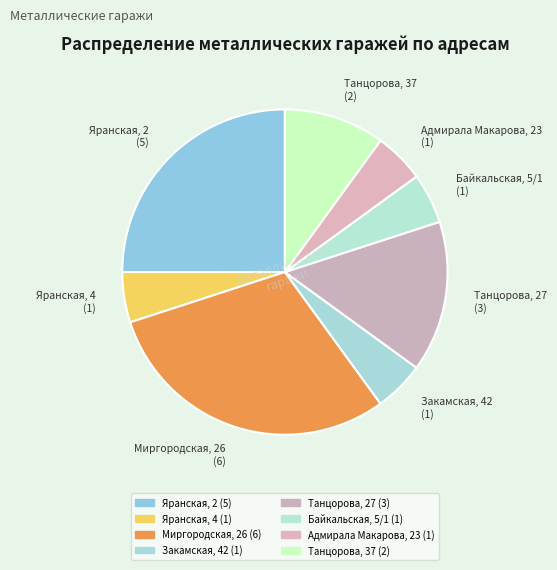

How many slices are in this pie chart?

8